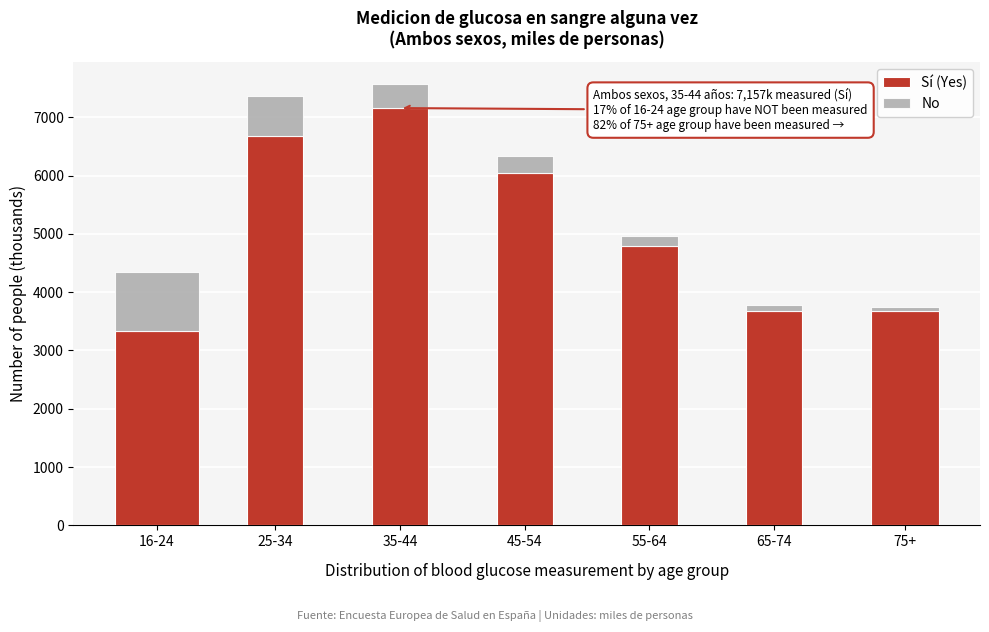

Which category has the highest value in the Sí (Yes) series?

35-44